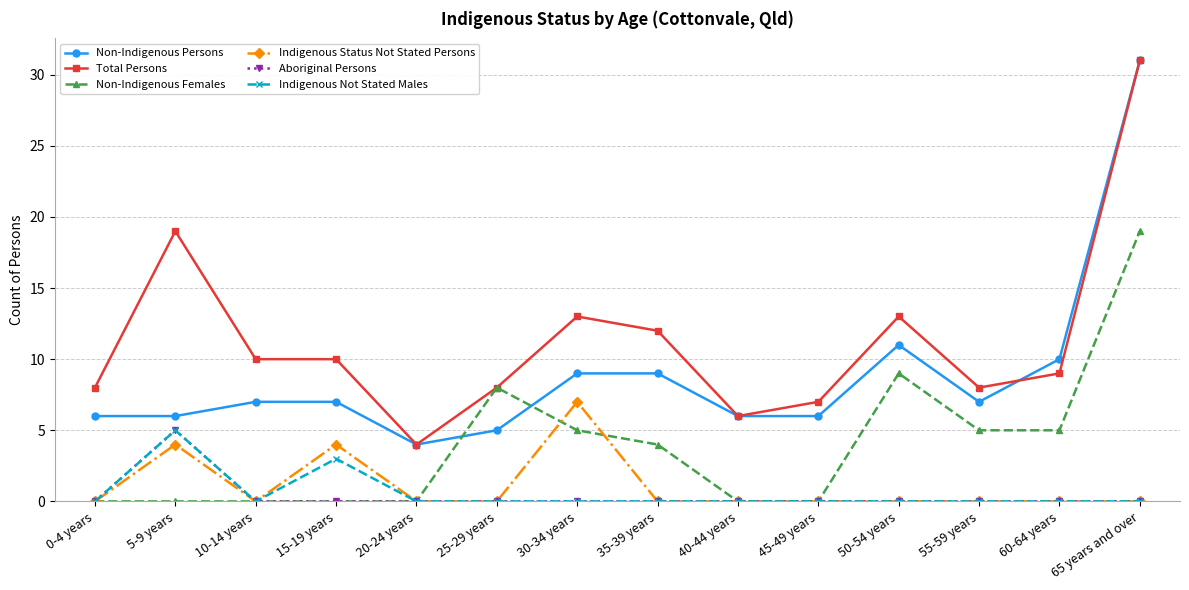

True or false: Aboriginal Persons and Non-Indigenous Persons cross at least once.

False